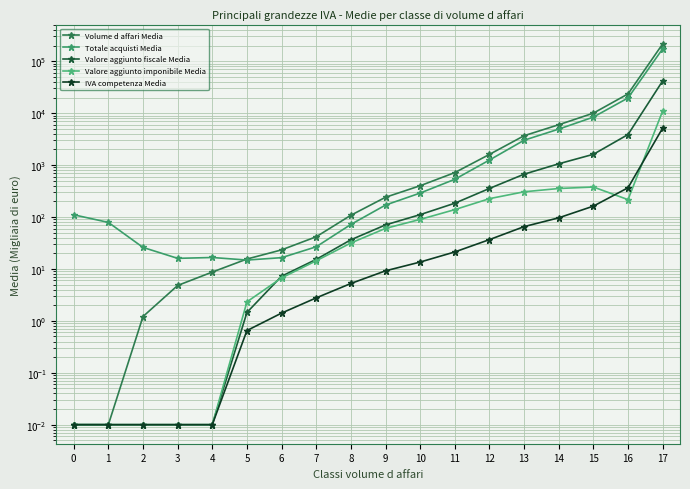

List the series in order of their peak value, lowest first.

IVA competenza Media, Valore aggiunto imponibile Media, Valore aggiunto fiscale Media, Totale acquisti Media, Volume d affari Media